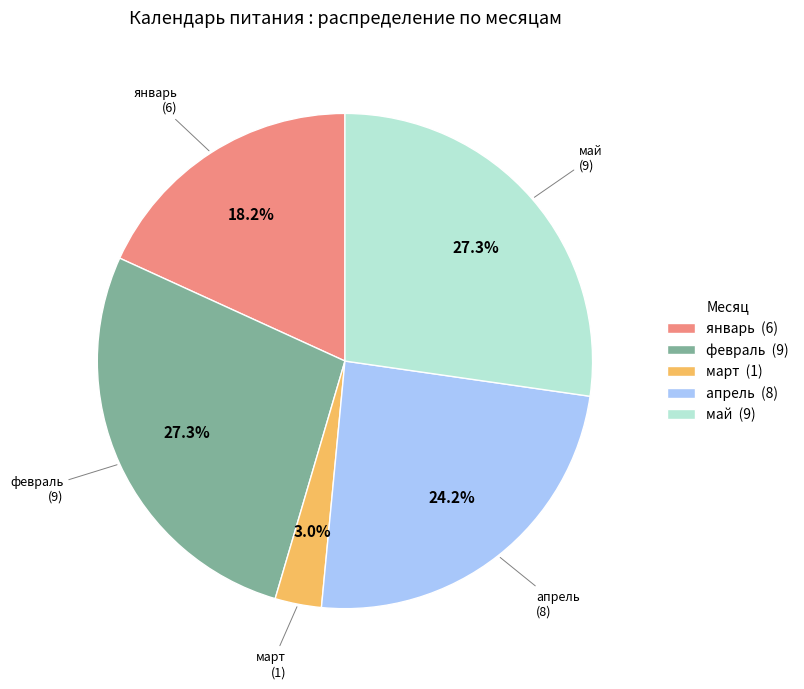

How many segments does this pie chart have?

5